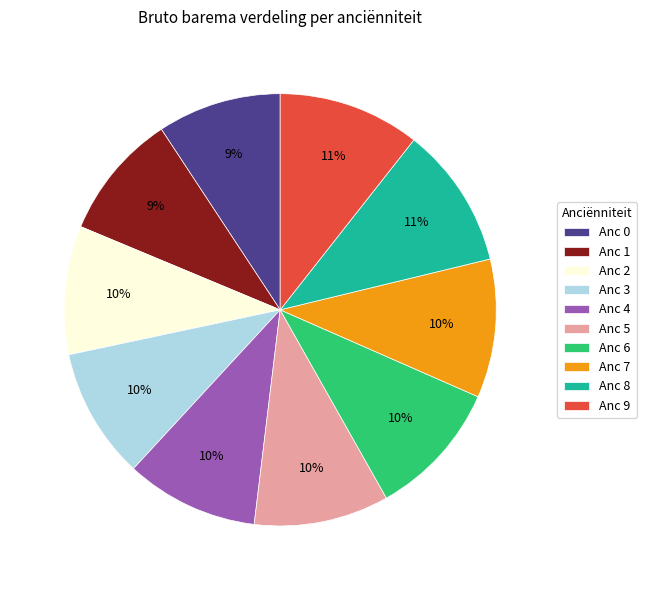

Count the number of slices in the pie.

10